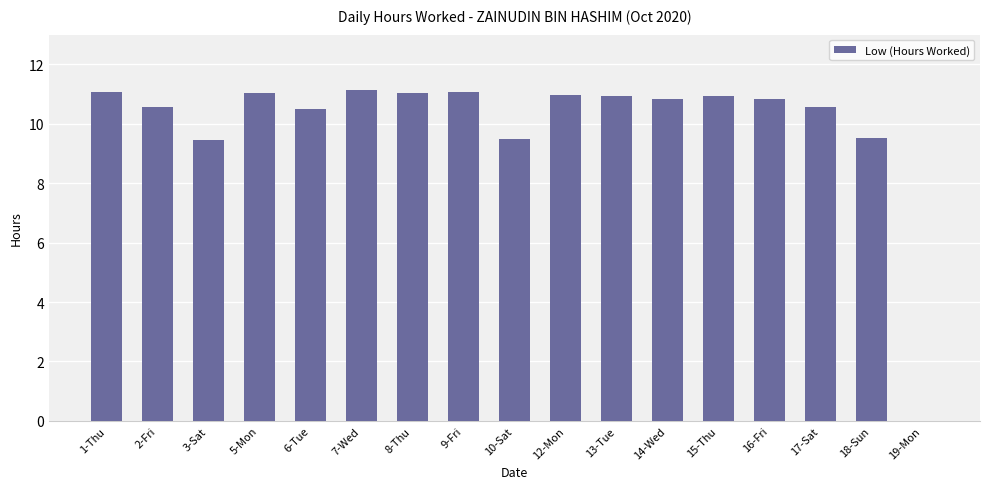

What is the maximum value shown in the chart?

11.2